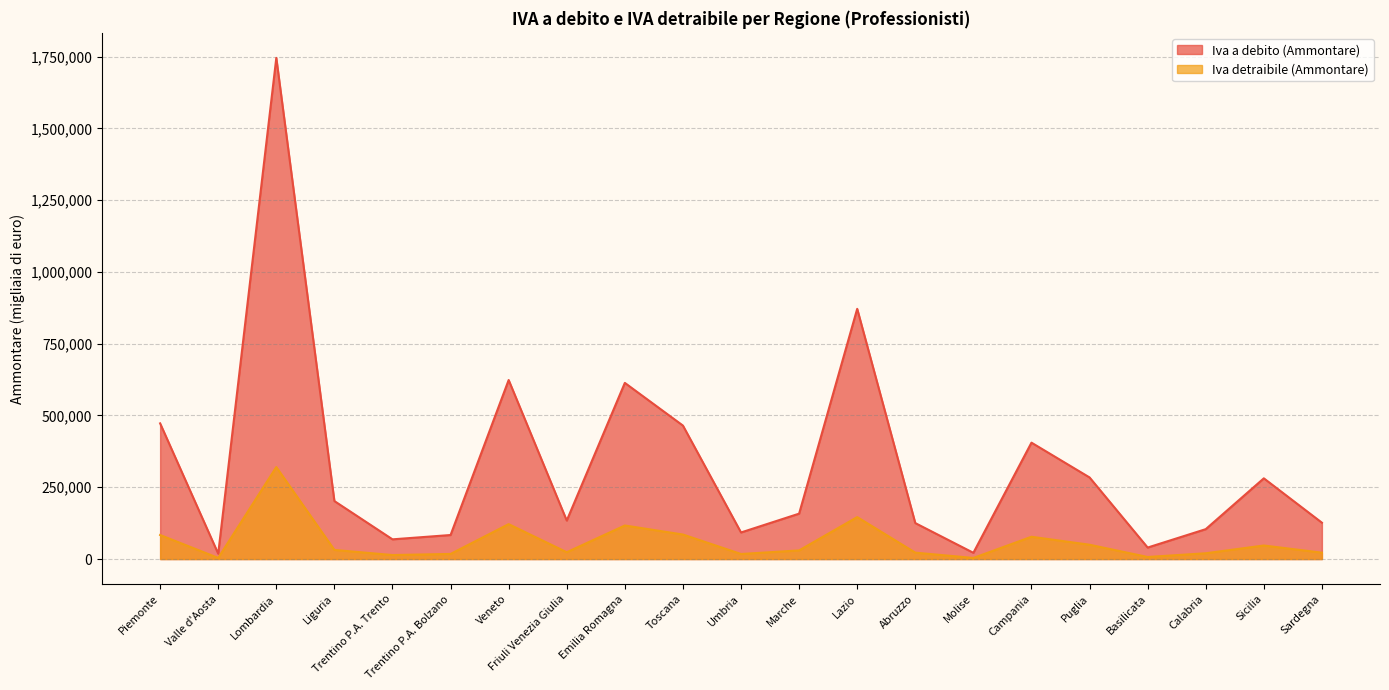

What is the sum of the Iva detraibile (Ammontare) values at Umbria and Lazio?

163702